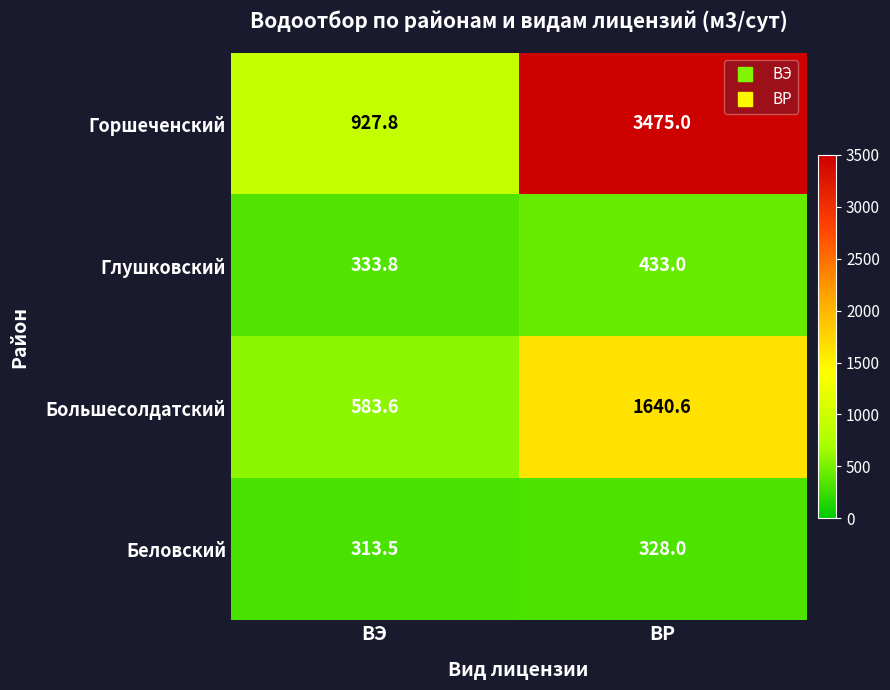

How many data points does each series have?

2